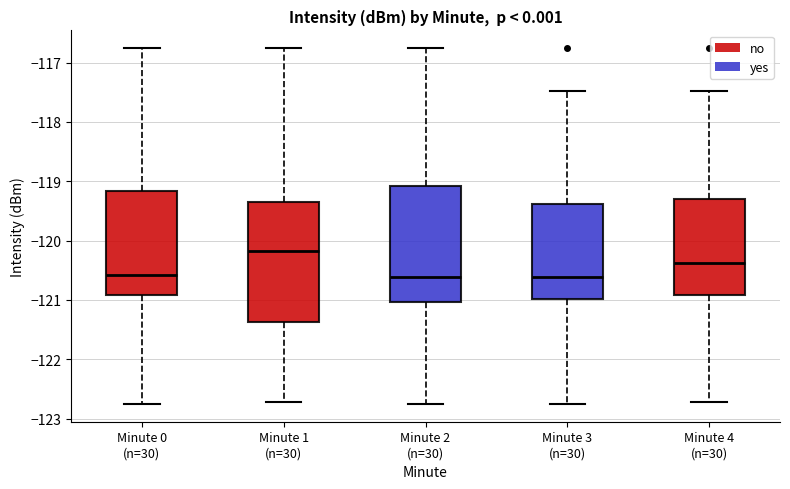

Reading left to right, transcribe this box plot: for each box, give where its median line is, the range the box spans, and where its two whiskers end, as read against the y-axis. The values are not printed on the chart, so give them approximately, as read against the axis.

Minute 0 (n=30): median -120.6, box -120.9 to -119.2, whiskers -122.8 to -116.8
Minute 1 (n=30): median -120.2, box -121.4 to -119.4, whiskers -122.7 to -116.8
Minute 2 (n=30): median -120.6, box -121.0 to -119.1, whiskers -122.8 to -116.8
Minute 3 (n=30): median -120.6, box -121.0 to -119.4, whiskers -122.8 to -117.5
Minute 4 (n=30): median -120.4, box -120.9 to -119.3, whiskers -122.7 to -117.5